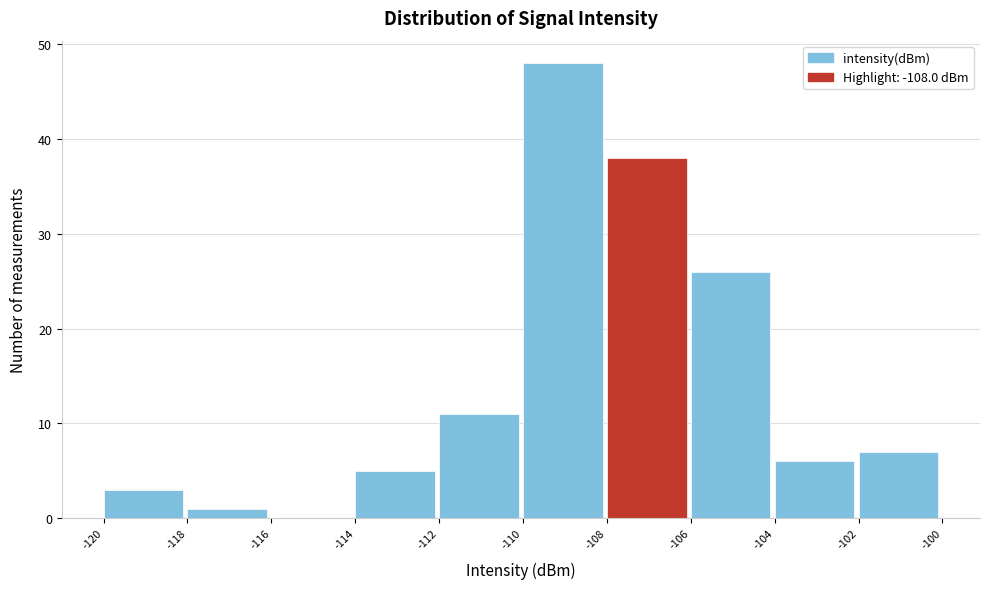

Reading left to right, transcribe this chart: for each bar, give the range it covers on the x-axis and its height. The values are not printed on the chart, so give them approximately, as read against the axis.

-120 to -118: 3
-118 to -116: 1
-116 to -114: 0
-114 to -112: 5
-112 to -110: 11
-110 to -108: 48
-108 to -106: 38
-106 to -104: 26
-104 to -102: 6
-102 to -100: 7